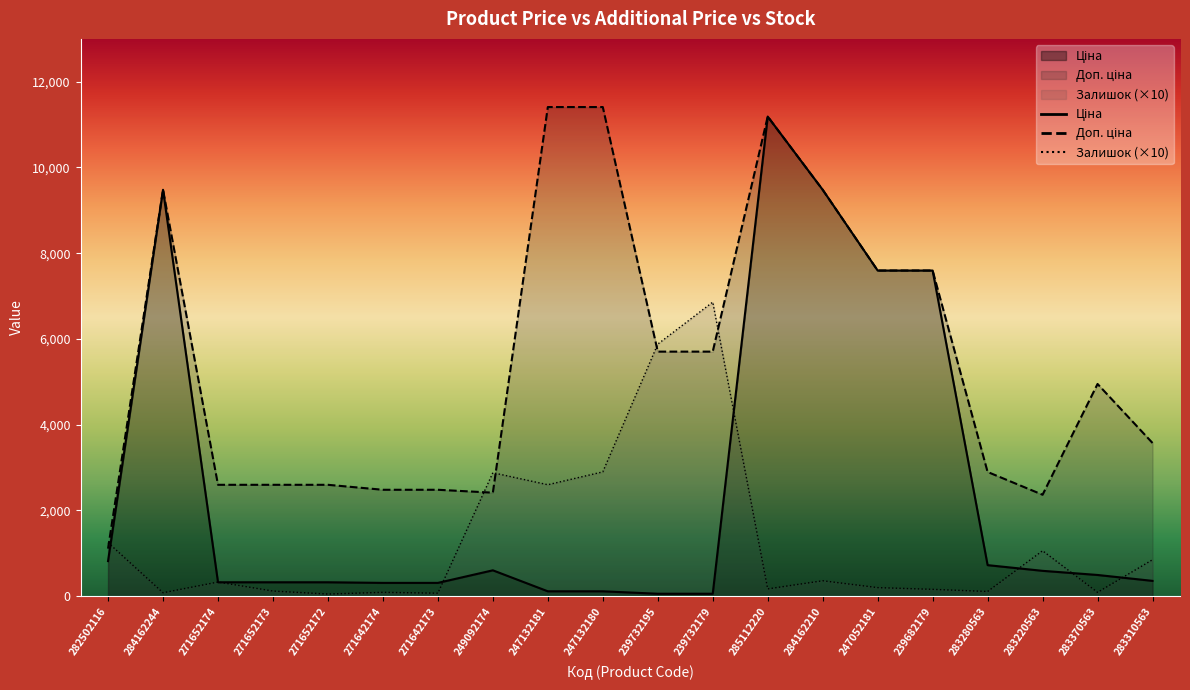

What is the label of the 14th point from the right?

271642173